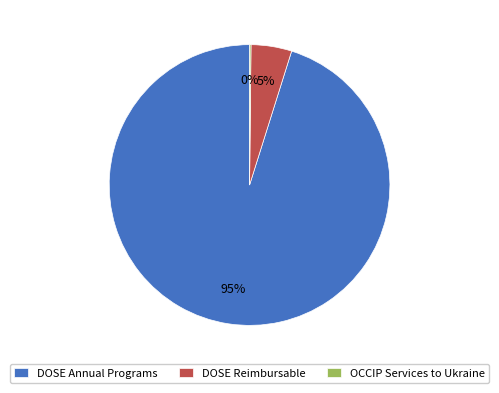

The DOSE Annual Programs slice represents 82% of the pie. True or false?

False